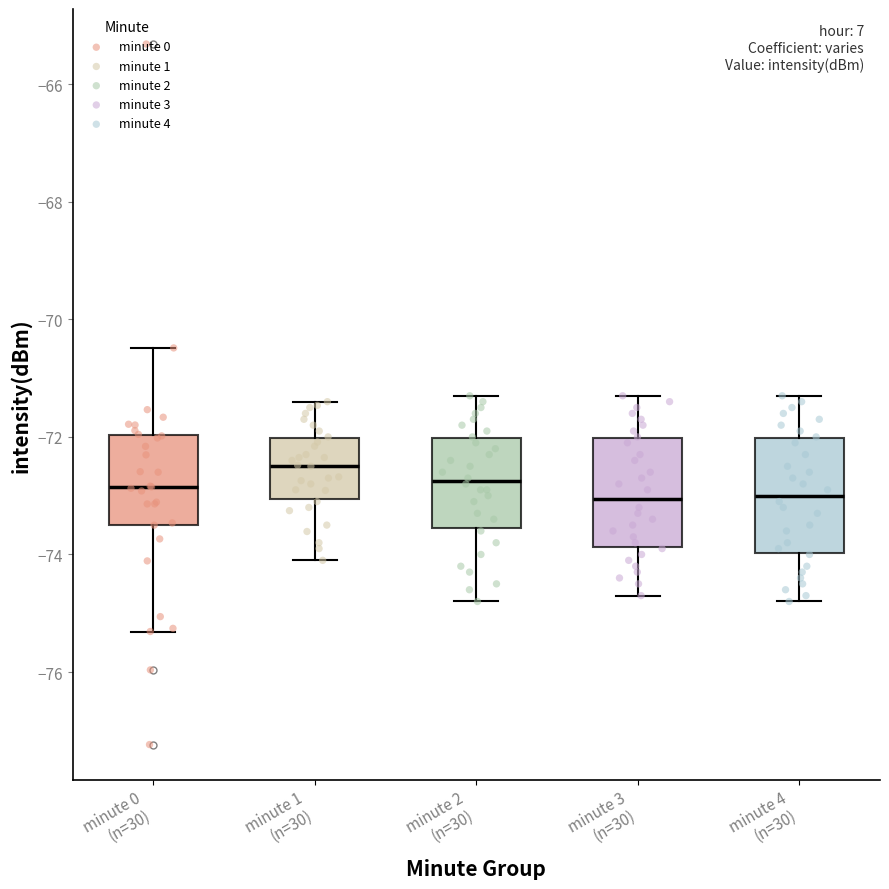

Which box's median line is the highest?

minute 1 (n=30)